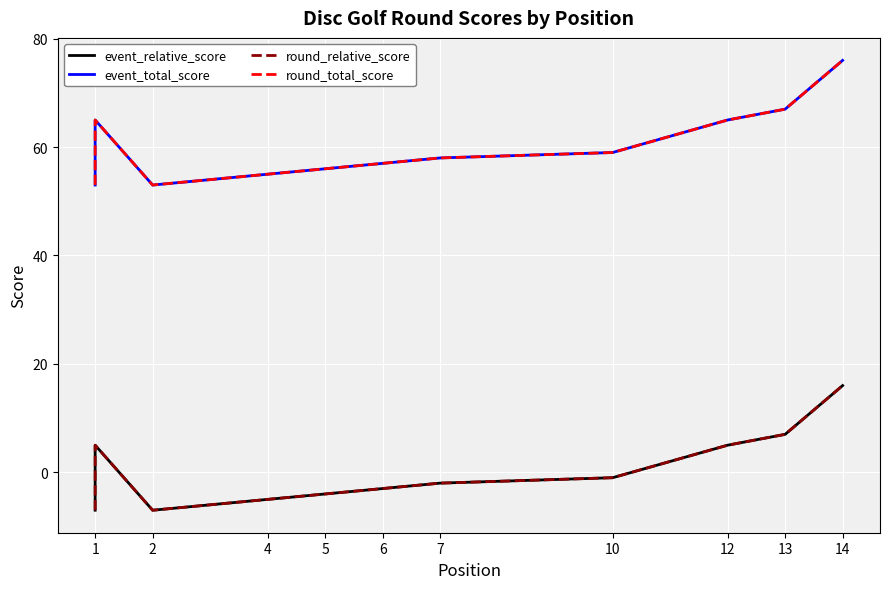

At which category is the sum across all series the highest?

14